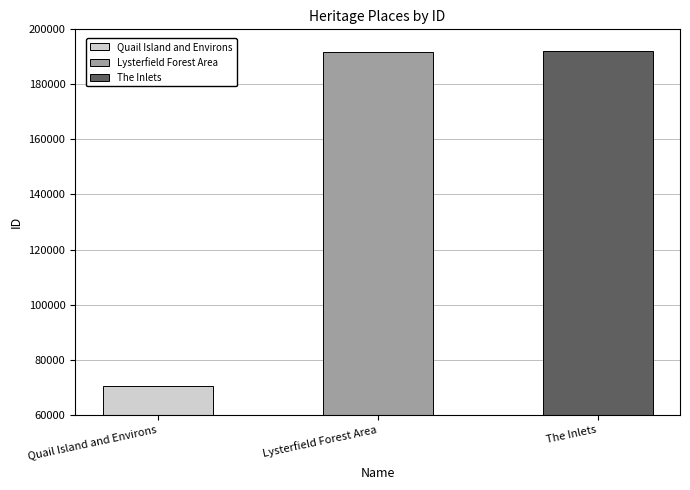

How many bars are there in total?

3